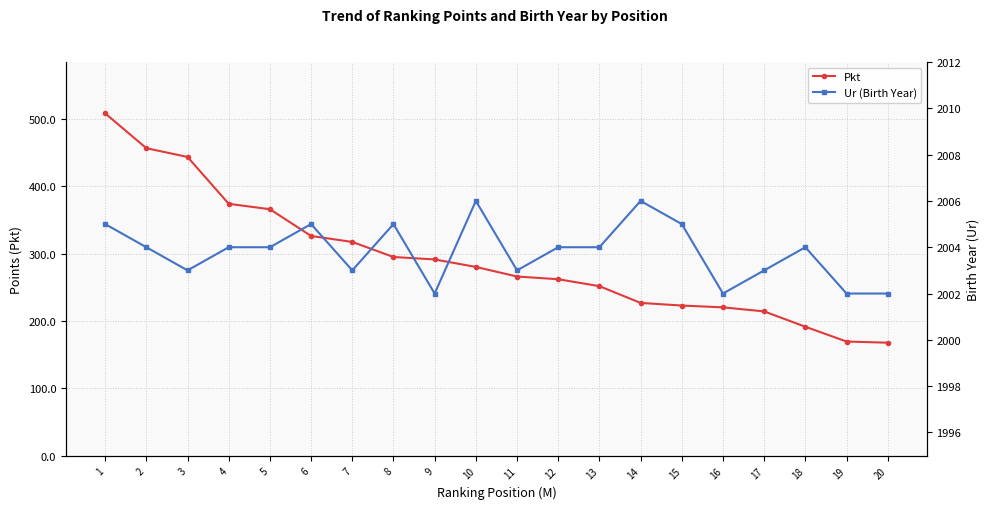

Which series has the largest total across all categories?

Ur (Birth Year)